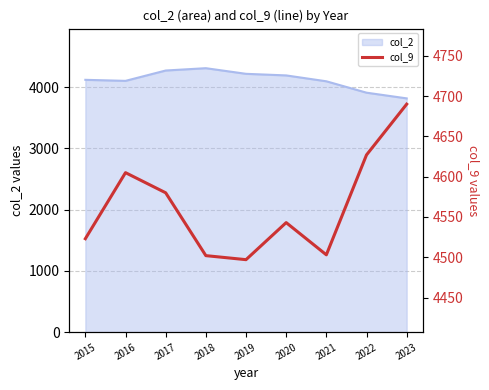

How many categories are shown in the chart?

9